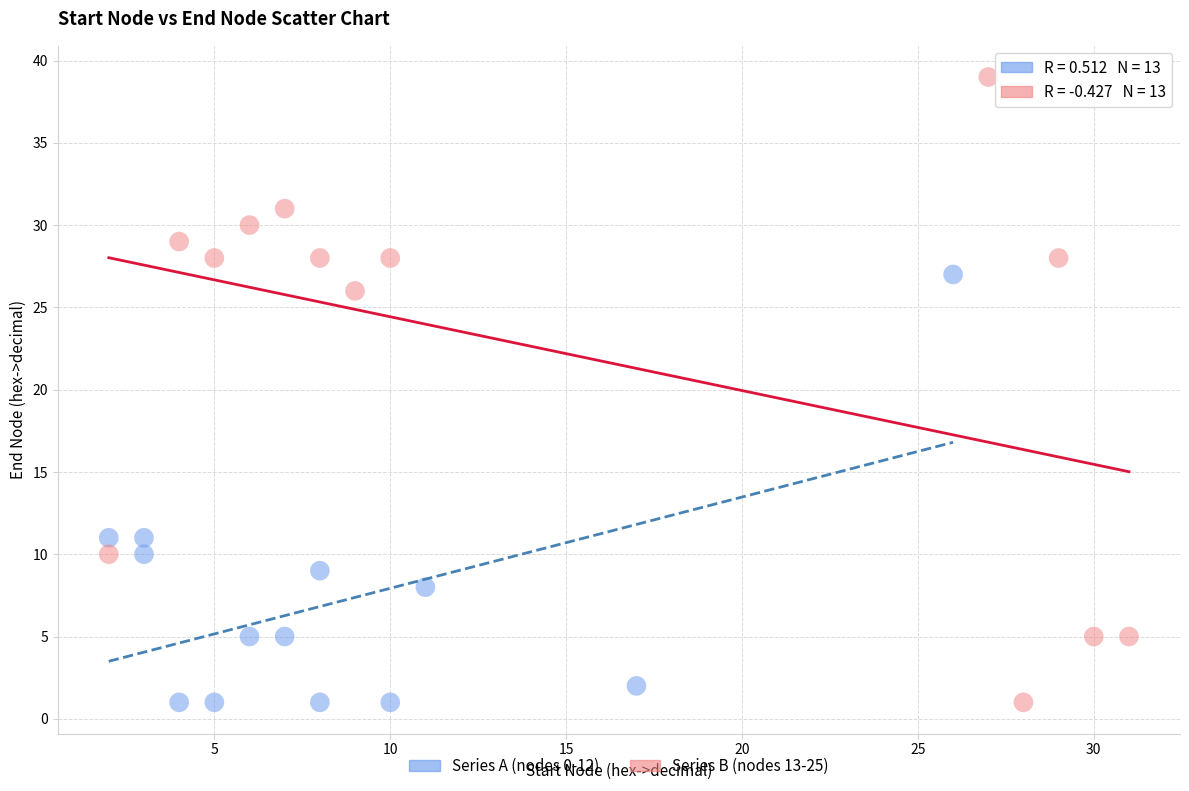

Which series reaches the maximum Y coordinate?

Series B (nodes 13-25)